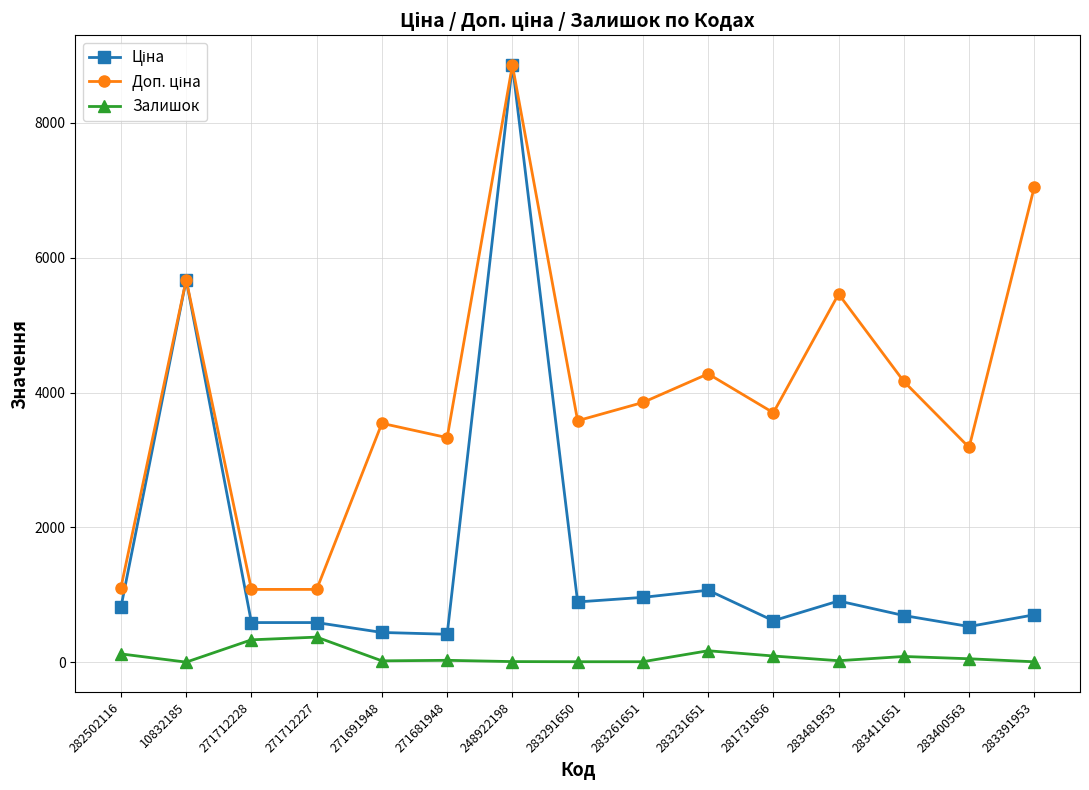

What is the total value across all series at 271712227?

2045.6